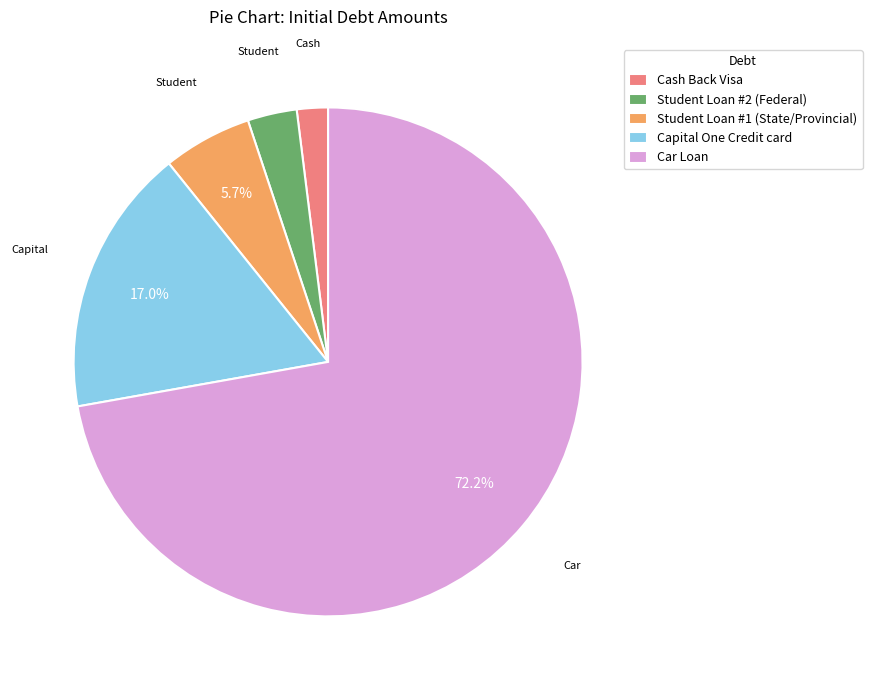

What percentage is the Student Loan #2 (Federal) slice, to the nearest percent?

3%